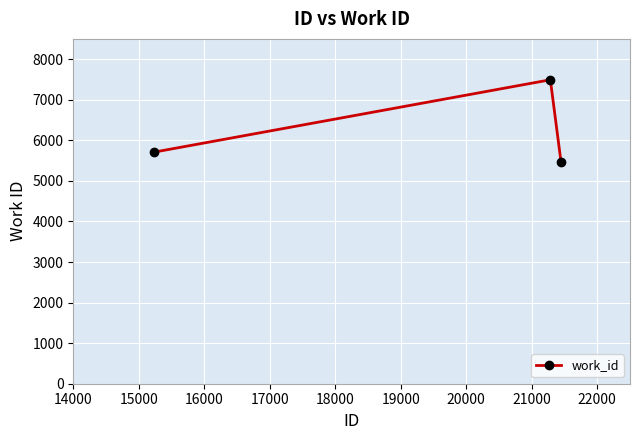

What is the greatest value displayed?

7492